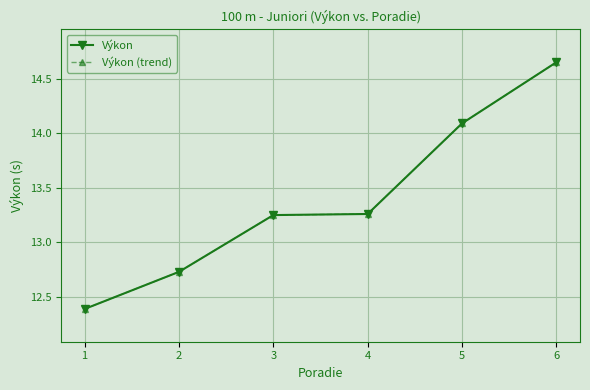

What is the total value across all series at 2?

25.5